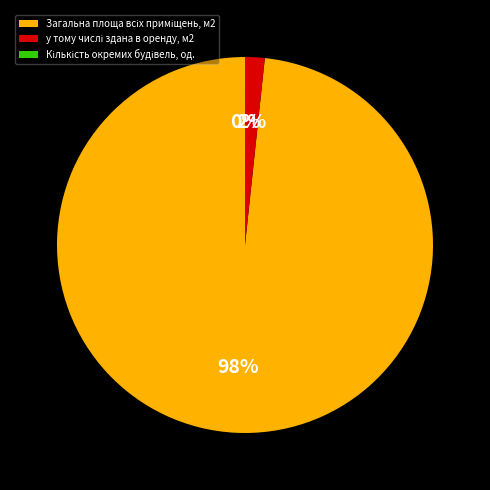

Is there a majority slice in this chart?

Yes